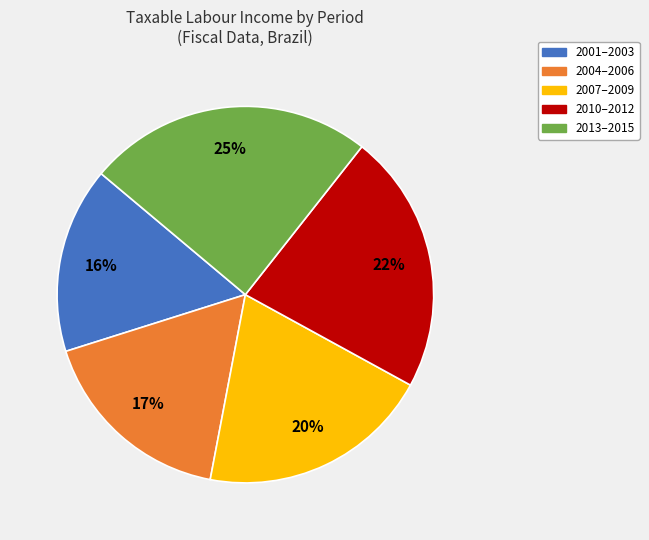

To the nearest percent, what is the average slice percentage?

20%